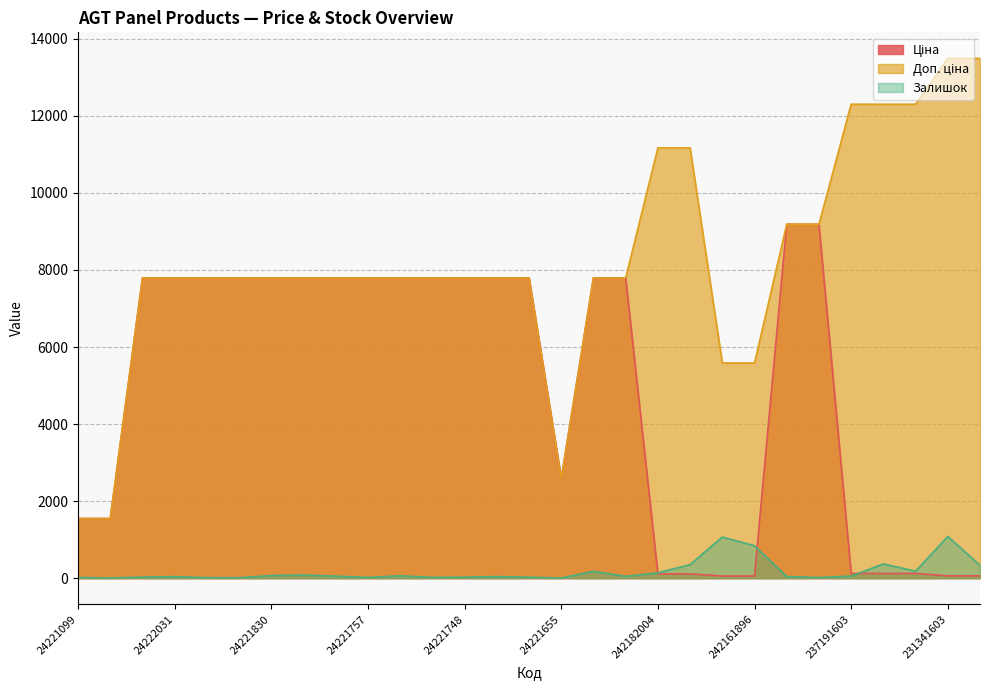

True or false: Ціна and Доп. ціна cross at least once.

False